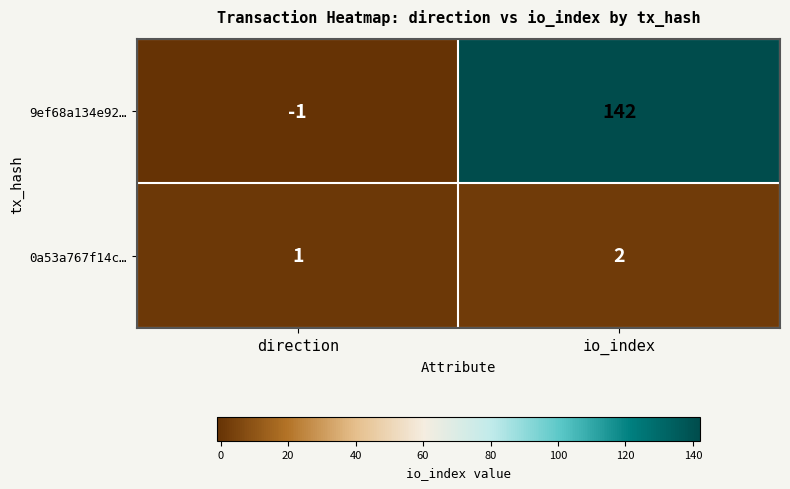

Which series changed the most between direction and io_index?

9ef68a134e92…